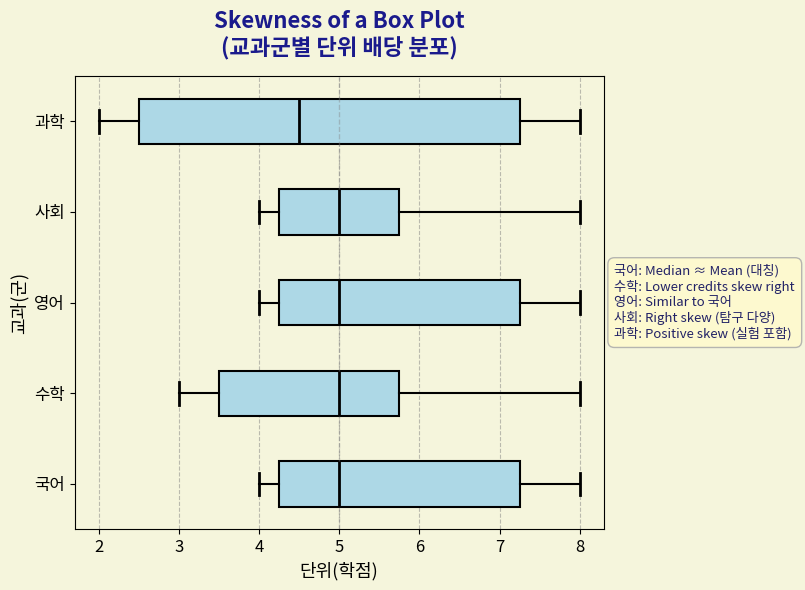

Reading bottom to top, transcribe this box plot: for each box, give where its median line is, the range the box spans, and where its two whiskers end, as read against the x-axis. The values are not printed on the chart, so give them approximately, as read against the axis.

국어: median 5.0, box 4.3 to 7.3, whiskers 4.0 to 8.0
수학: median 5.0, box 3.5 to 5.8, whiskers 3.0 to 8.0
영어: median 5.0, box 4.3 to 7.3, whiskers 4.0 to 8.0
사회: median 5.0, box 4.3 to 5.8, whiskers 4.0 to 8.0
과학: median 4.5, box 2.5 to 7.3, whiskers 2.0 to 8.0